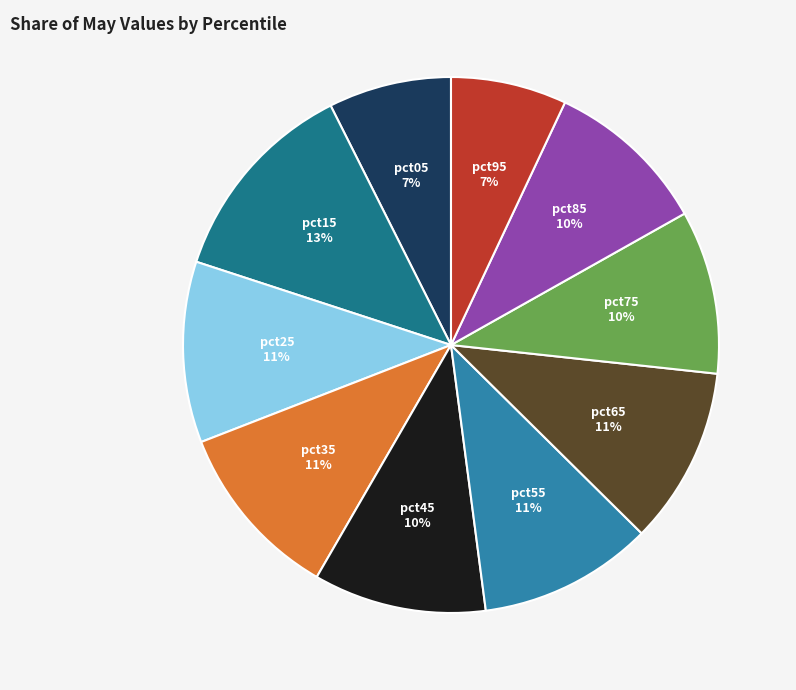

To the nearest percent, what is the difference between the largest and smallest slice percentages?

6%